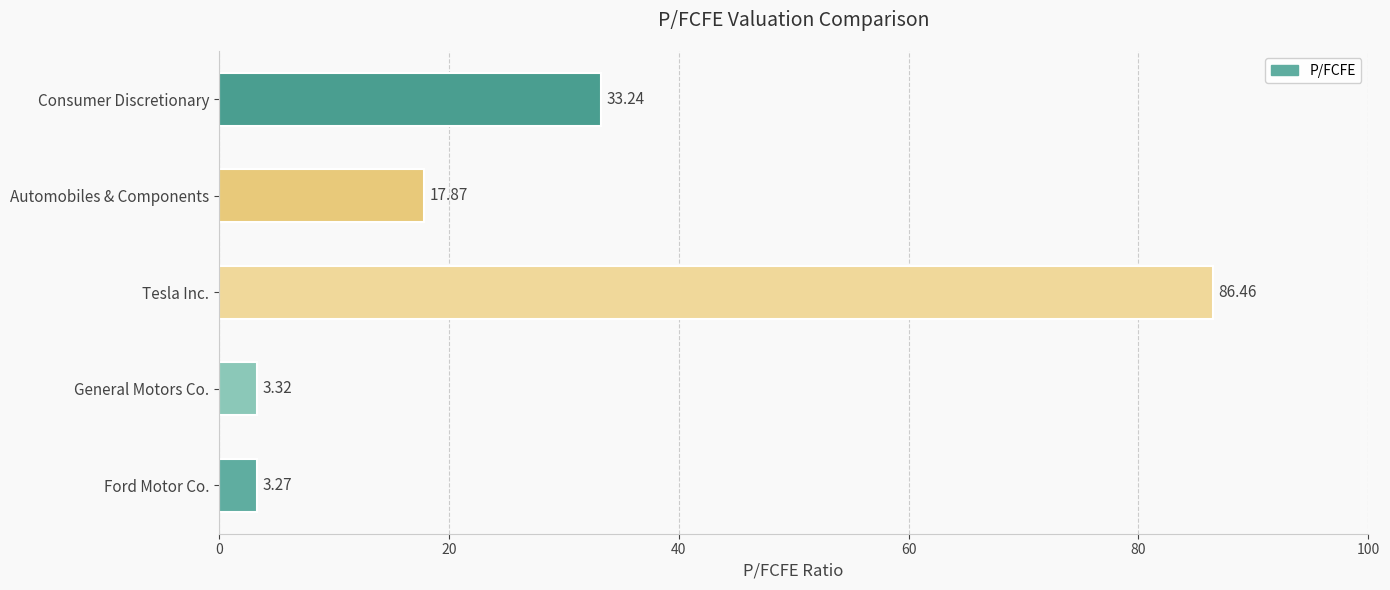

Between General Motors Co. and Automobiles & Components, which is larger?

Automobiles & Components